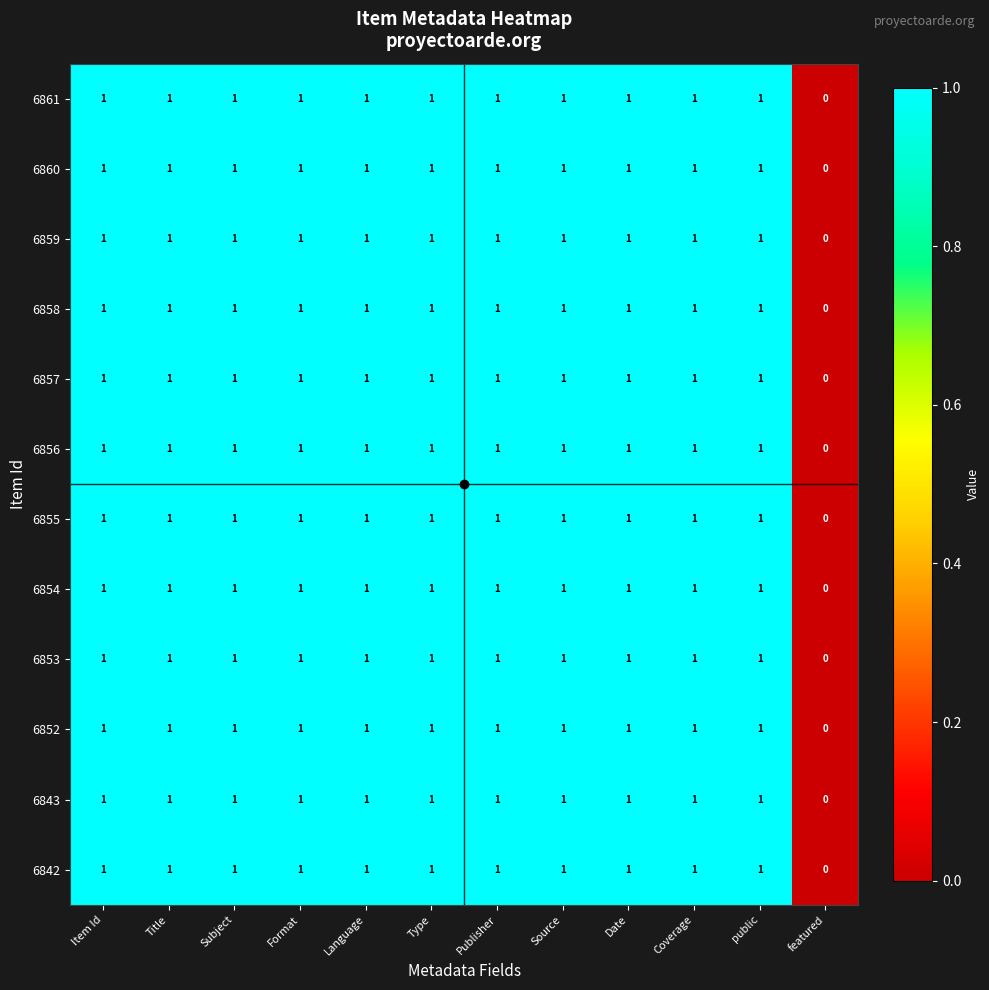

Which category has the lowest value in the 6842 series?

featured